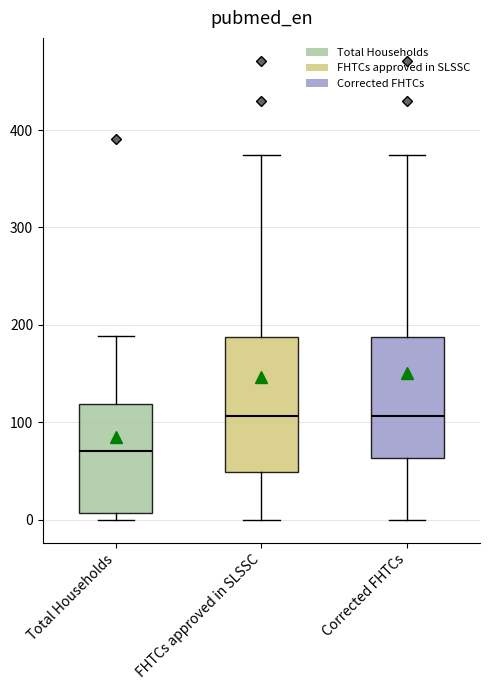

Which box's median line is the lowest?

Total Households